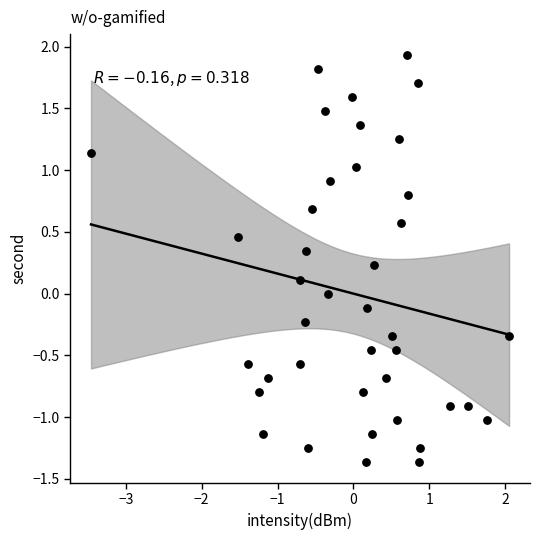

What is the range of Y values (max minus min)?

3.3